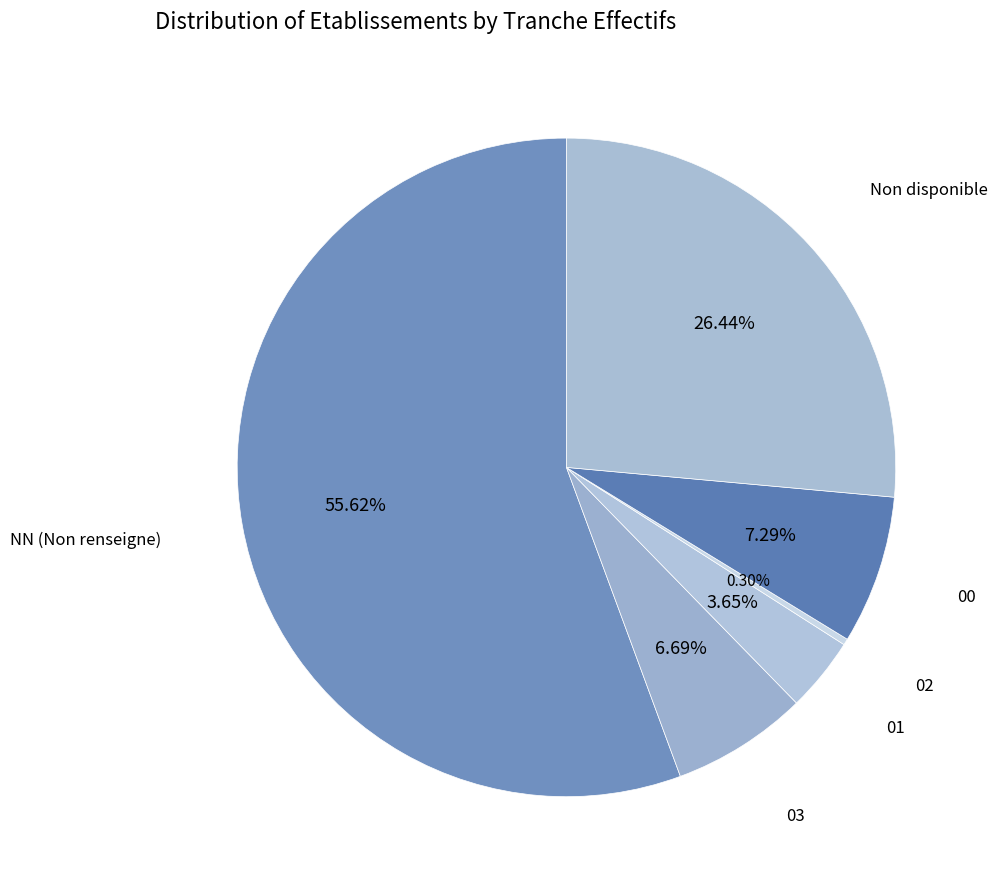

Which slice is the smallest?

02